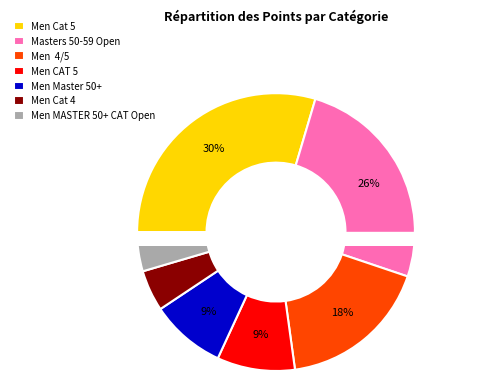

To the nearest percent, what portion does 19 represent?

4%